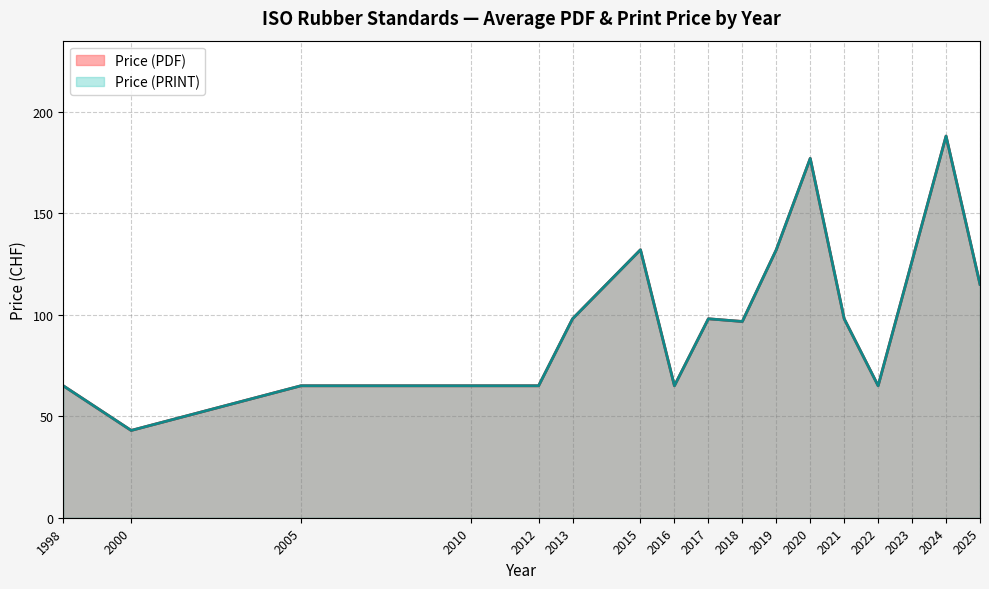

How many distinct data groups are displayed?

2